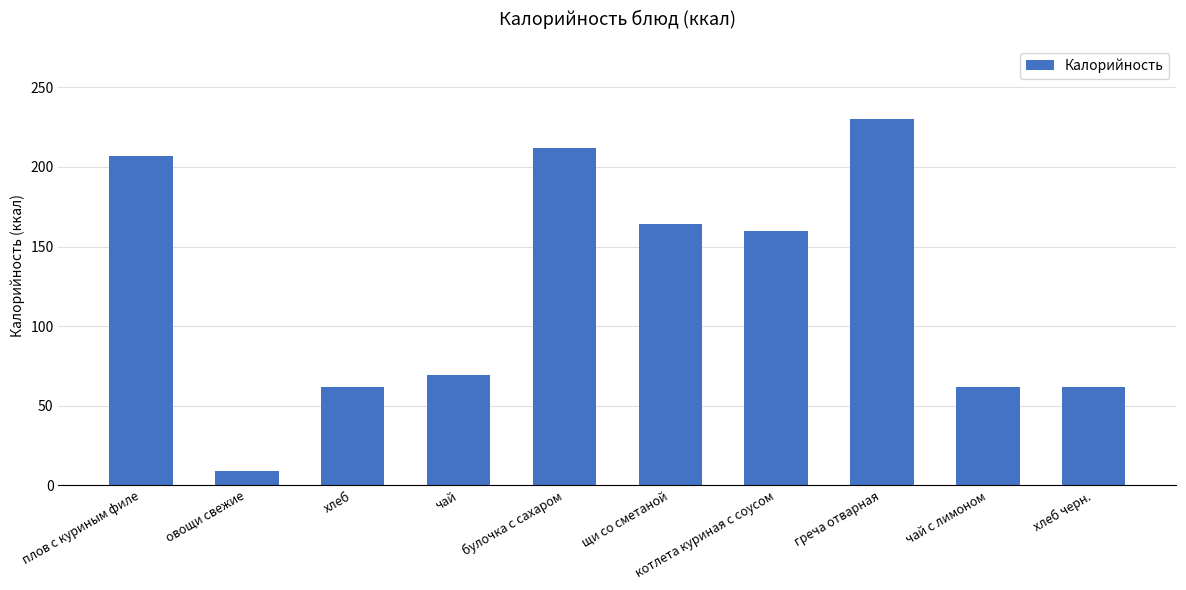

What is the sum of the values at котлета куриная с соусом and чай?

229